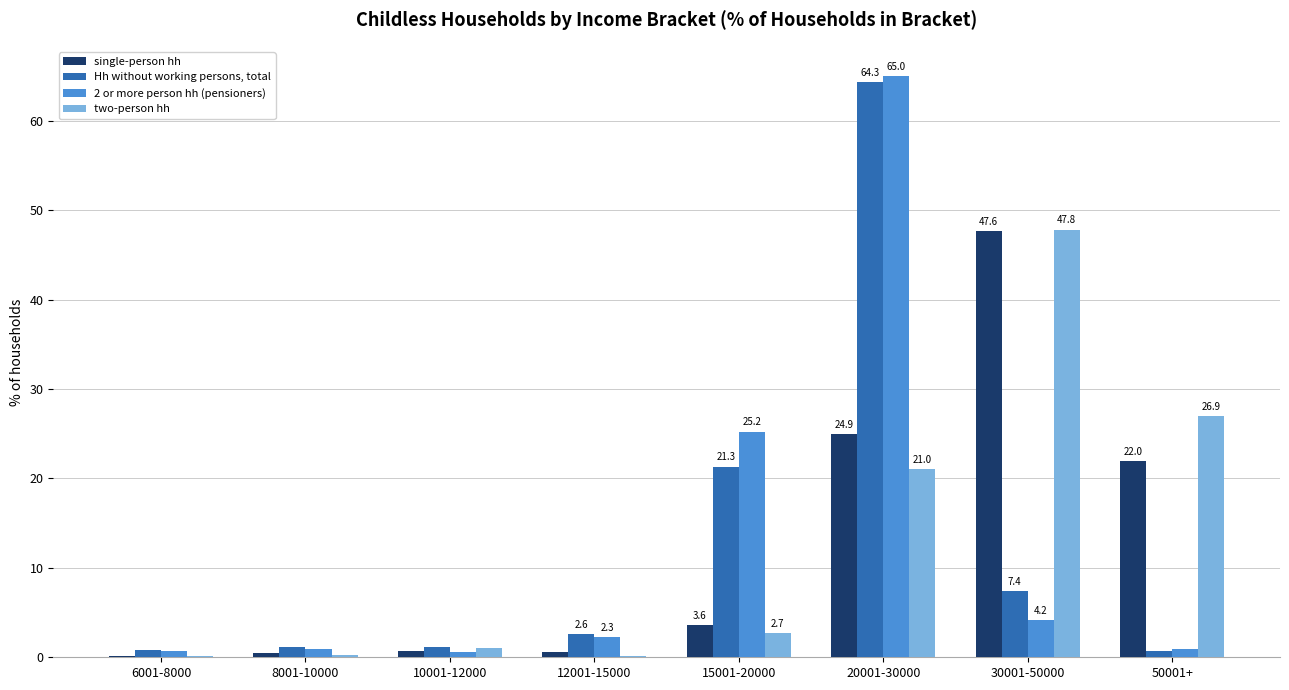

At which category is the sum across all series the highest?

20001-30000